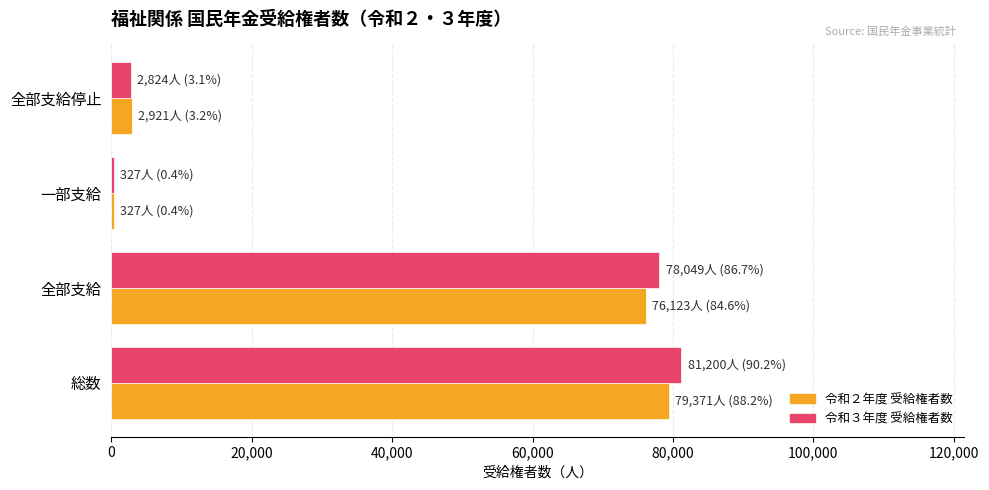

Is it true that 令和２年度 受給権者数 equals 79371 at 総数?

True